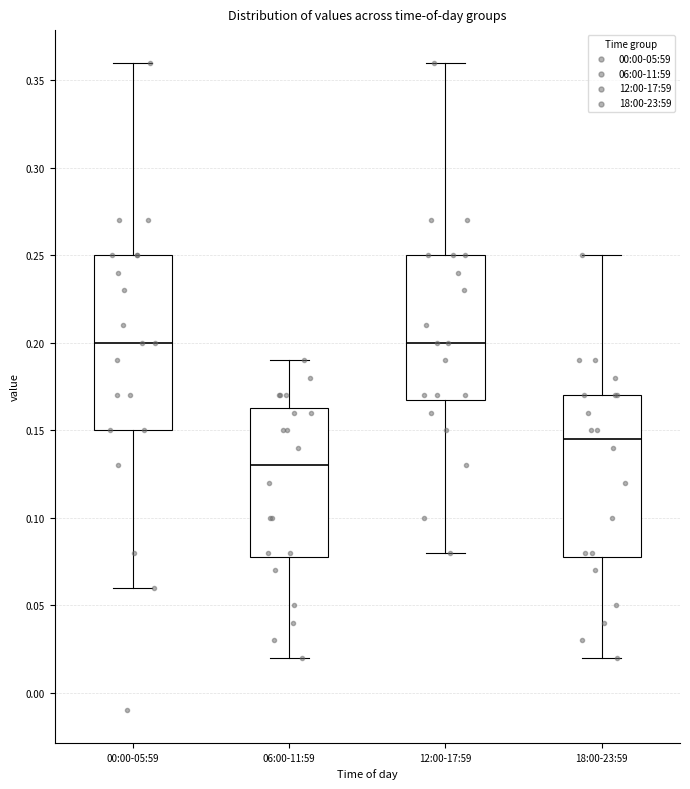

Comparing the boxes themselves (not the whiskers), which one is the tallest?

00:00-05:59